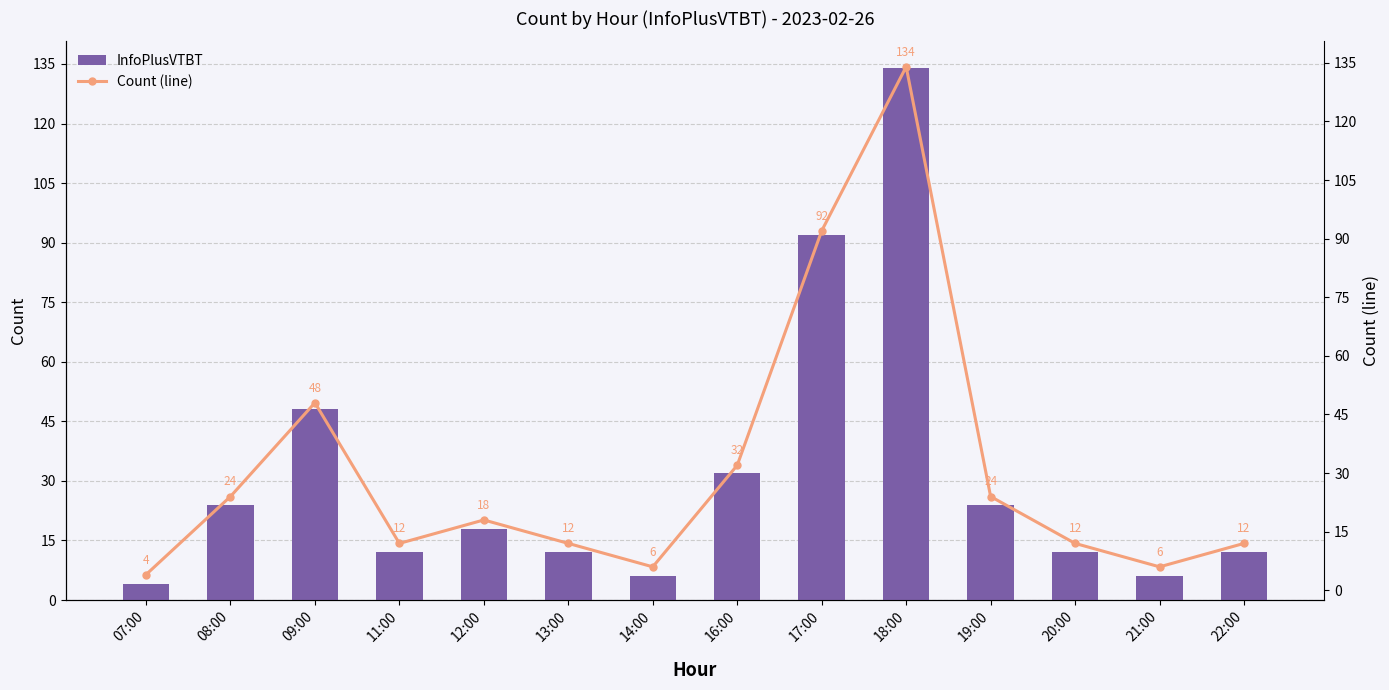

Rank the series by their maximum value, from highest to lowest.

InfoPlusVTBT, Count (line)